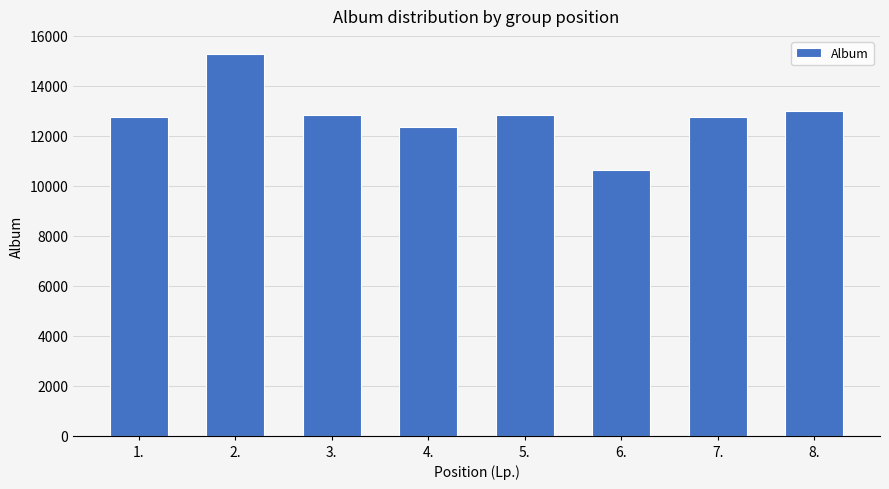

What is the approximate value at 1., to the nearest 100?

12800